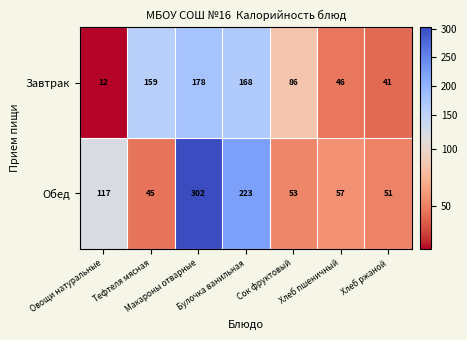

What is the minimum value shown in the chart?

12